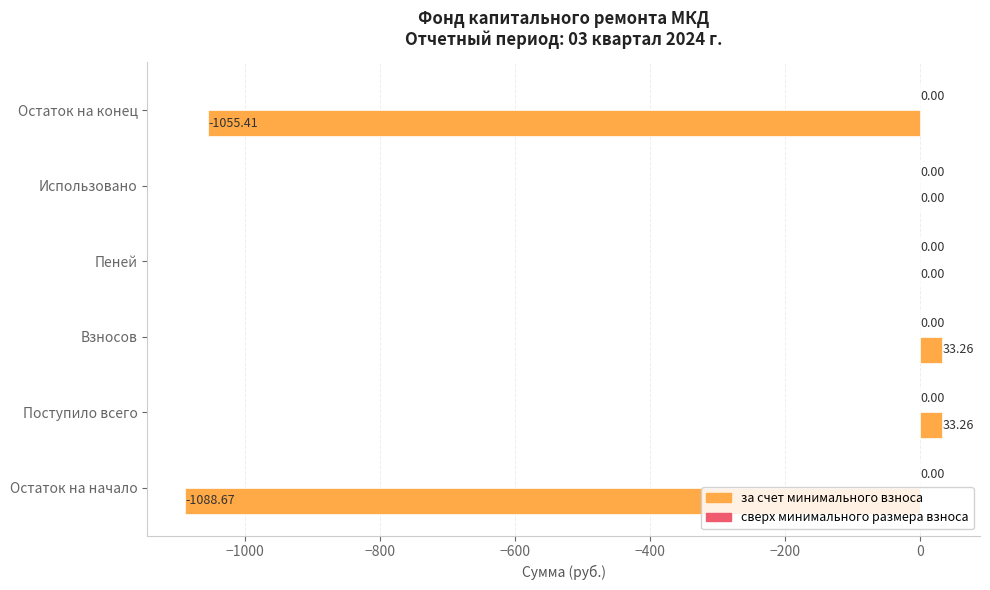

Which has a higher value, Остаток на конец or Использовано?

Использовано